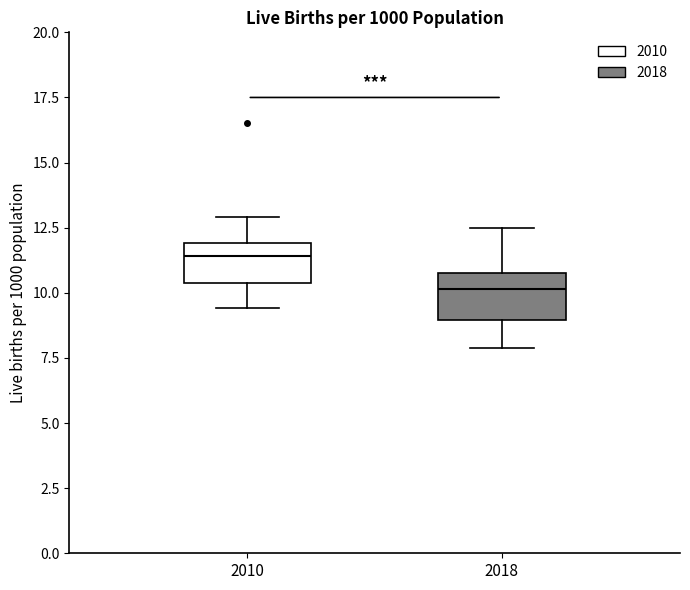

Which box's median line is the highest?

2010